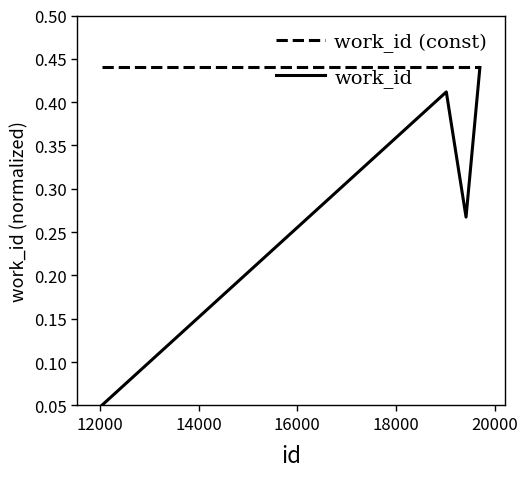

List the series in order of their overall mean, lowest first.

work_id, work_id (const)